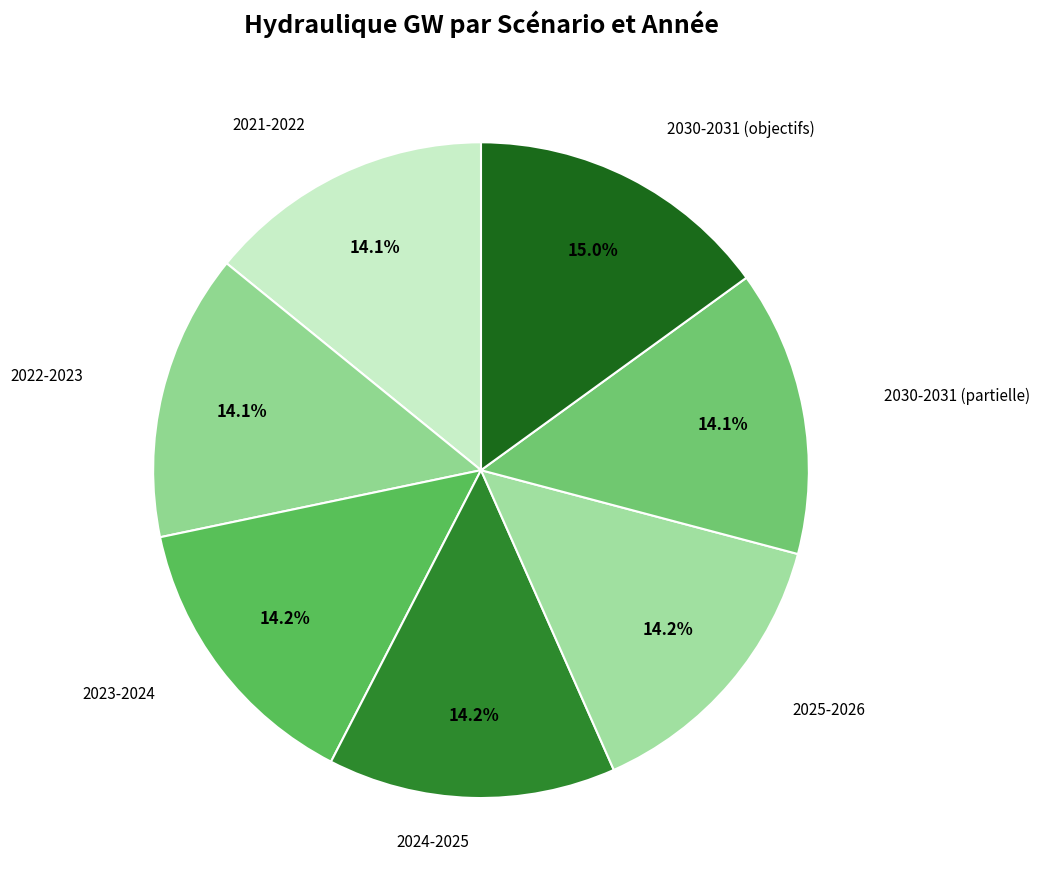

How many slices are in this pie chart?

7